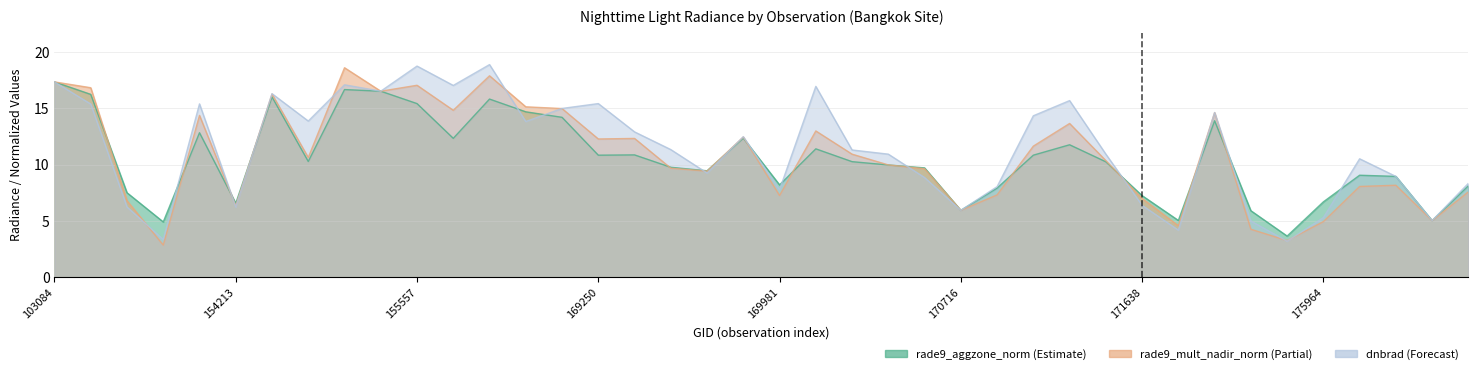

What is the difference between the second highest and minimum values in the dnbrad series?

15.5